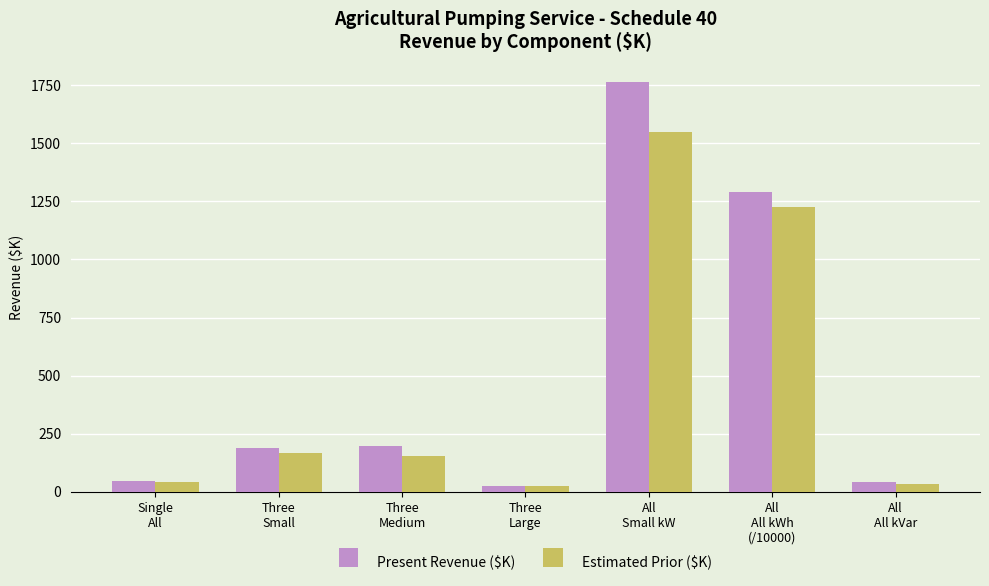

How many values in the Present Revenue ($K) series are below 186?

3